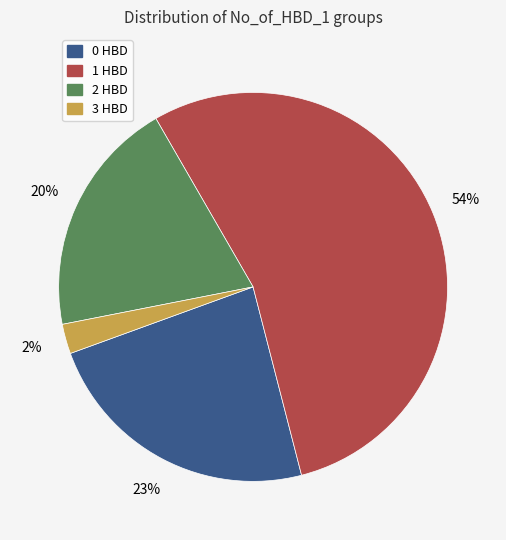

What percentage is the 2 slice, to the nearest percent?

20%